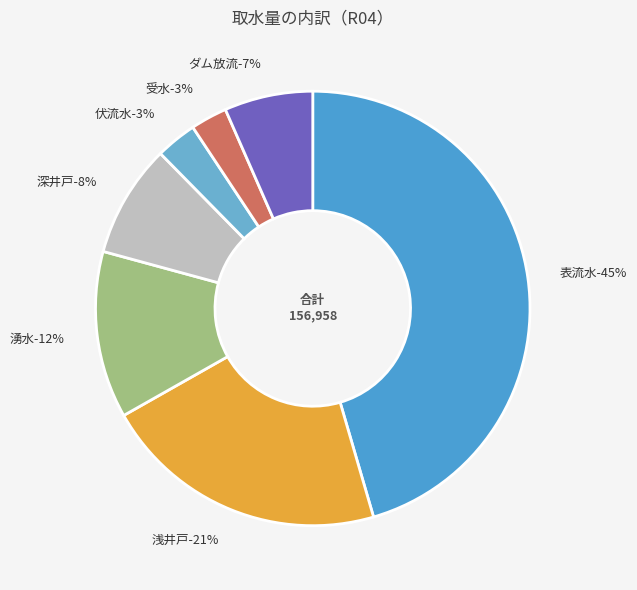

How many slices are in this pie chart?

7